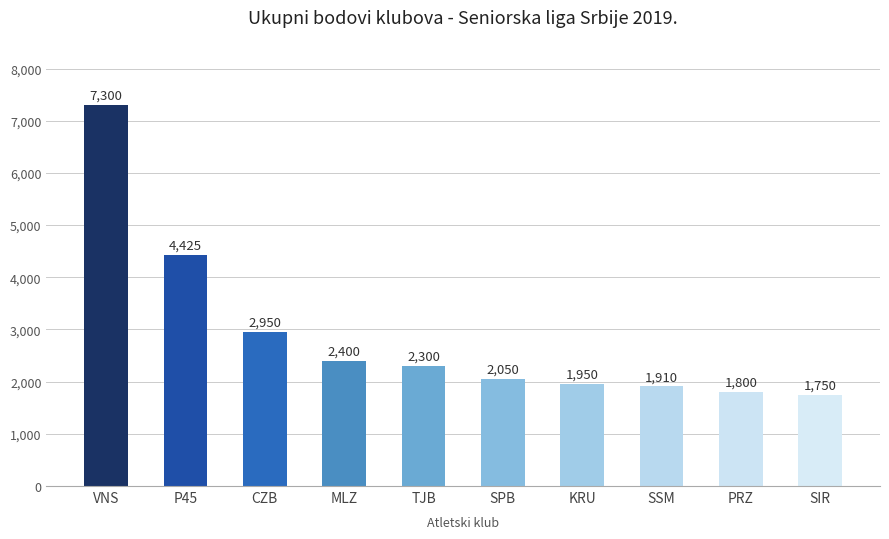

At which label is the value closest to 4525?

P45